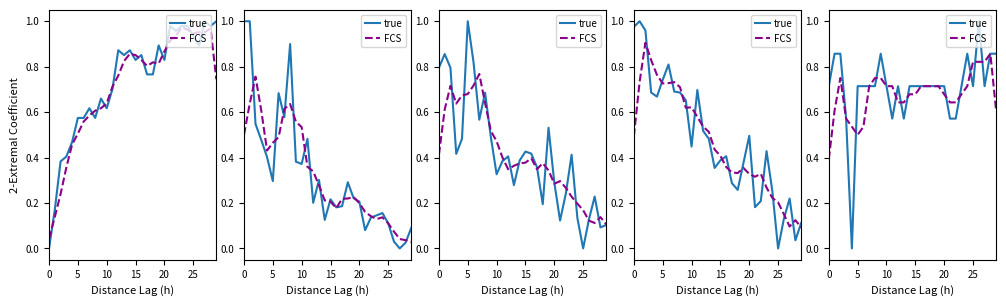

Which series has the widest spread of values?

true